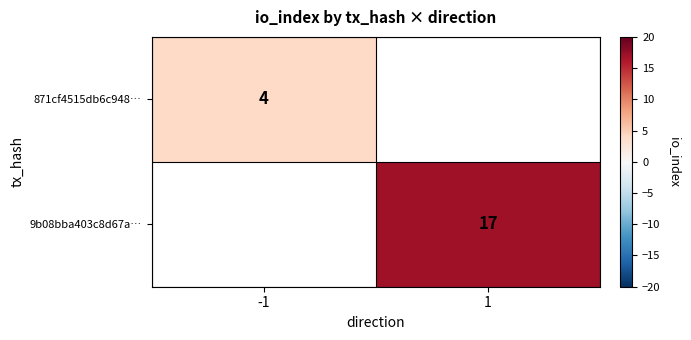

True or false: 9b08bba403c8d67a… has a value of 17 at 1.

True